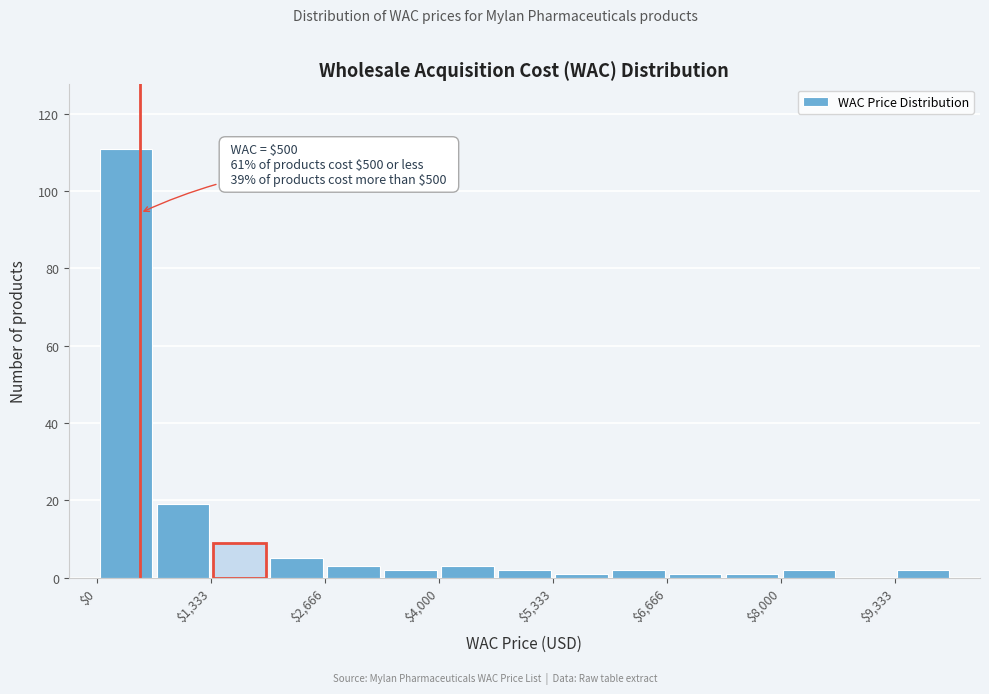

Around what value on the x-axis is the tallest bar? Give the approximate position of its centre, as read against the axis.

400